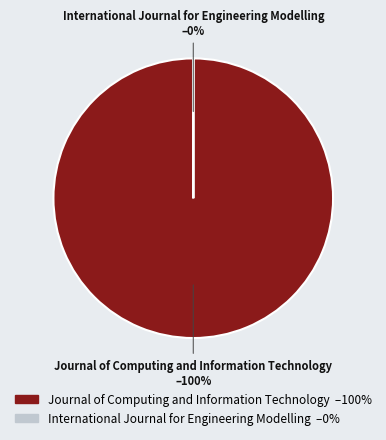

What portion of the pie excludes International Journal for Engineering Modelling?

100.0%